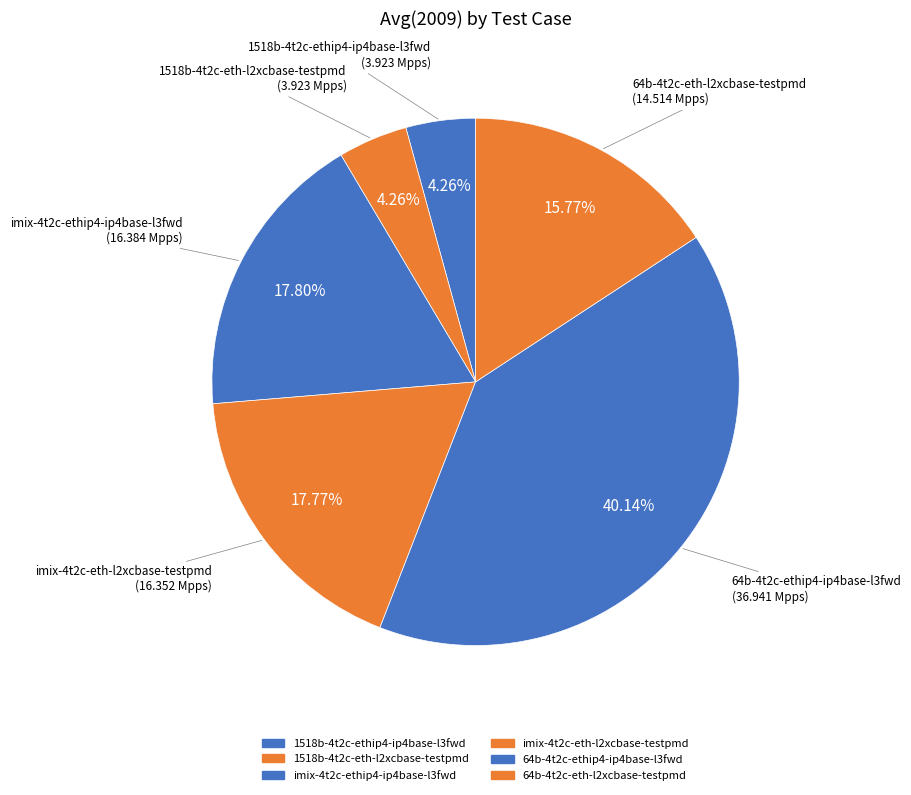

How many segments does this pie chart have?

6